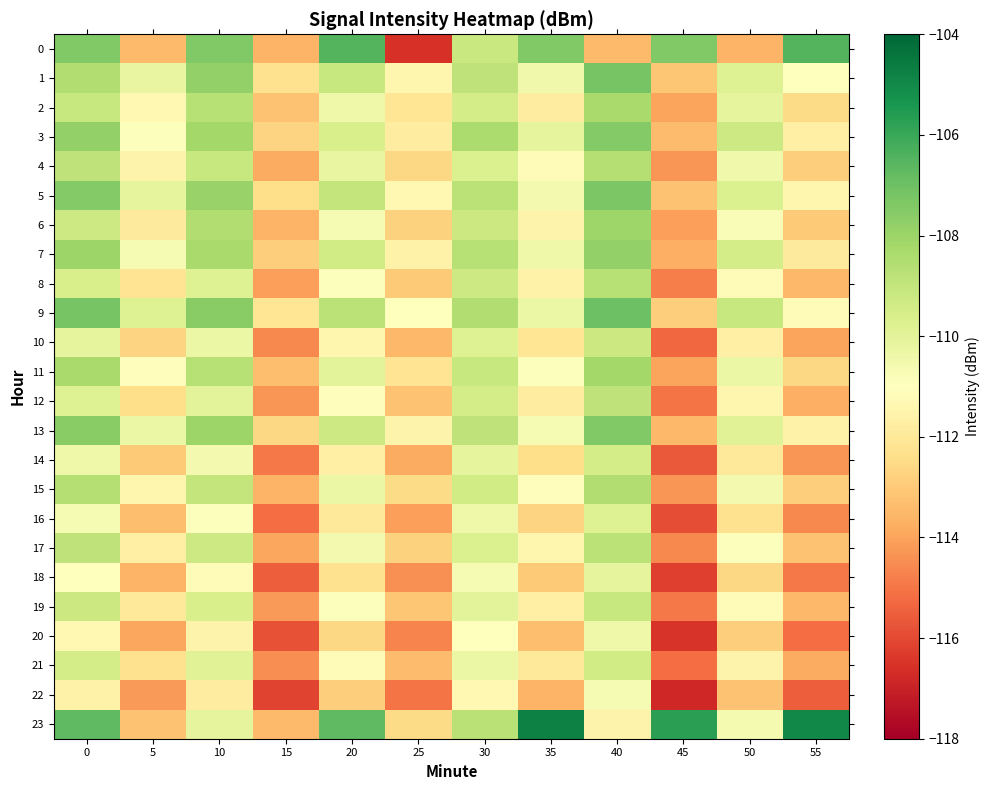

Reading left to right, list all the values displayed in this chart.

0: 0=-107.4	5=-113.4	10=-107.4	15=-113.6	20=-106.5	25=-116.5	30=-109.2	35=-107.4	40=-113.4	45=-107.4	50=-113.6	55=-106.5
1: 0=-108.5	5=-110.2	10=-107.8	15=-112.3	20=-109.1	25=-111.4	30=-108.9	35=-110.5	40=-107.2	45=-113.1	50=-109.8	55=-111.0
2: 0=-109.1	5=-111.3	10=-108.7	15=-113.2	20=-110.4	25=-112.1	30=-109.5	35=-111.8	40=-108.3	45=-114.0	50=-110.1	55=-112.5
3: 0=-107.8	5=-110.9	10=-108.2	15=-112.7	20=-109.6	25=-111.8	30=-108.4	35=-110.1	40=-107.5	45=-113.4	50=-109.3	55=-111.7
4: 0=-108.9	5=-111.5	10=-109.1	15=-113.8	20=-110.2	25=-112.6	30=-109.7	35=-111.2	40=-108.6	45=-114.3	50=-110.5	55=-112.9
5: 0=-107.5	5=-110.1	10=-107.9	15=-112.4	20=-109.0	25=-111.3	30=-108.8	35=-110.6	40=-107.3	45=-113.2	50=-109.7	55=-111.4
6: 0=-109.3	5=-111.9	10=-108.5	15=-113.6	20=-110.7	25=-112.8	30=-109.2	35=-111.5	40=-108.1	45=-114.1	50=-110.8	55=-113.0
7: 0=-108.0	5=-110.7	10=-108.3	15=-112.9	20=-109.4	25=-111.6	30=-108.7	35=-110.4	40=-107.8	45=-113.7	50=-109.5	55=-111.9
8: 0=-109.6	5=-112.2	10=-109.8	15=-114.1	20=-110.9	25=-113.0	30=-109.3	35=-111.6	40=-108.7	45=-114.8	50=-111.2	55=-113.5
9: 0=-107.2	5=-109.8	10=-107.6	15=-112.1	20=-108.8	25=-111.0	30=-108.5	35=-110.3	40=-107.0	45=-112.9	50=-109.1	55=-111.2
10: 0=-110.1	5=-112.7	10=-110.3	15=-114.6	20=-111.4	25=-113.5	30=-109.8	35=-112.1	40=-109.2	45=-115.3	50=-111.7	55=-114.0
11: 0=-108.3	5=-111.1	10=-108.7	15=-113.3	20=-110.0	25=-112.2	30=-109.1	35=-110.9	40=-108.2	45=-114.0	50=-110.3	55=-112.6
12: 0=-109.8	5=-112.4	10=-110.0	15=-114.3	20=-111.1	25=-113.2	30=-109.5	35=-111.8	40=-108.9	45=-115.0	50=-111.4	55=-113.7
13: 0=-107.6	5=-110.3	10=-108.0	15=-112.6	20=-109.3	25=-111.5	30=-108.9	35=-110.7	40=-107.4	45=-113.5	50=-109.9	55=-111.6
14: 0=-110.4	5=-113.0	10=-110.6	15=-114.9	20=-111.7	25=-113.8	30=-110.1	35=-112.4	40=-109.5	45=-115.6	50=-112.0	55=-114.3
15: 0=-108.6	5=-111.4	10=-109.0	15=-113.6	20=-110.3	25=-112.5	30=-109.4	35=-111.1	40=-108.5	45=-114.3	50=-110.6	55=-112.9
16: 0=-110.7	5=-113.3	10=-110.9	15=-115.2	20=-112.0	25=-114.1	30=-110.4	35=-112.7	40=-109.8	45=-115.9	50=-112.3	55=-114.6
17: 0=-108.9	5=-111.7	10=-109.3	15=-113.9	20=-110.6	25=-112.8	30=-109.7	35=-111.4	40=-108.8	45=-114.6	50=-110.9	55=-113.2
18: 0=-111.0	5=-113.6	10=-111.2	15=-115.5	20=-112.3	25=-114.4	30=-110.7	35=-113.0	40=-110.1	45=-116.2	50=-112.6	55=-114.9
19: 0=-109.2	5=-112.0	10=-109.6	15=-114.2	20=-110.9	25=-113.1	30=-110.0	35=-111.7	40=-109.1	45=-114.9	50=-111.2	55=-113.5
20: 0=-111.3	5=-113.9	10=-111.5	15=-115.8	20=-112.6	25=-114.7	30=-111.0	35=-113.3	40=-110.4	45=-116.5	50=-112.9	55=-115.2
21: 0=-109.5	5=-112.3	10=-109.9	15=-114.5	20=-111.2	25=-113.4	30=-110.3	35=-112.0	40=-109.4	45=-115.2	50=-111.5	55=-113.8
22: 0=-111.6	5=-114.2	10=-111.8	15=-116.1	20=-112.9	25=-115.0	30=-111.3	35=-113.6	40=-110.7	45=-116.8	50=-113.2	55=-115.5
23: 0=-106.7	5=-113.2	10=-110.1	15=-113.5	20=-106.7	25=-112.5	30=-108.7	35=-104.8	40=-111.5	45=-105.7	50=-110.6	55=-105.0